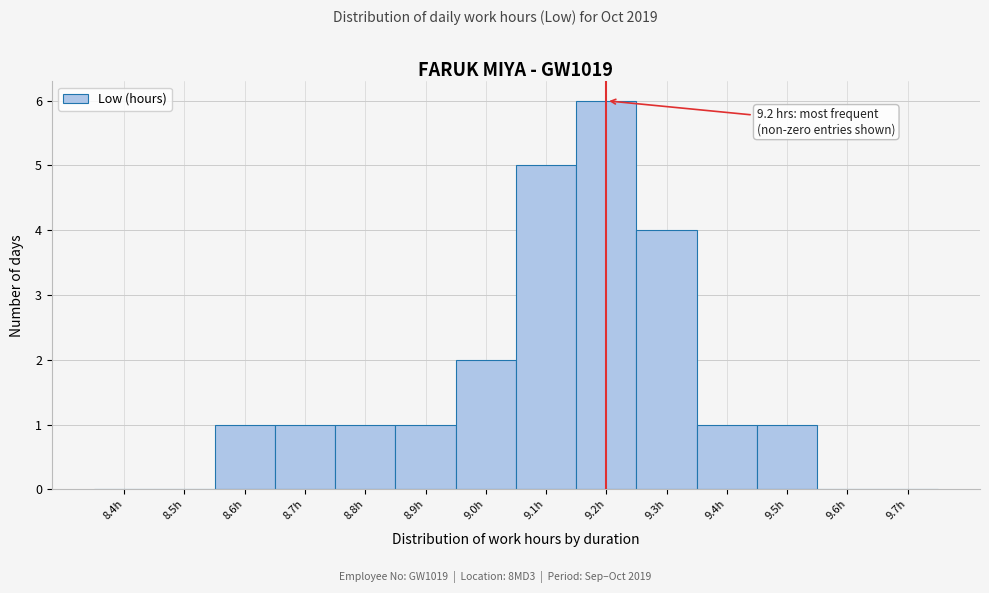

Reading left to right, what are all the values shown in this chart?

8.4h=0	8.5h=0	8.6h=1	8.7h=1	8.8h=1	8.9h=1	9.0h=2	9.1h=5	9.2h=6	9.3h=4	9.4h=1	9.5h=1	9.6h=0	9.7h=0